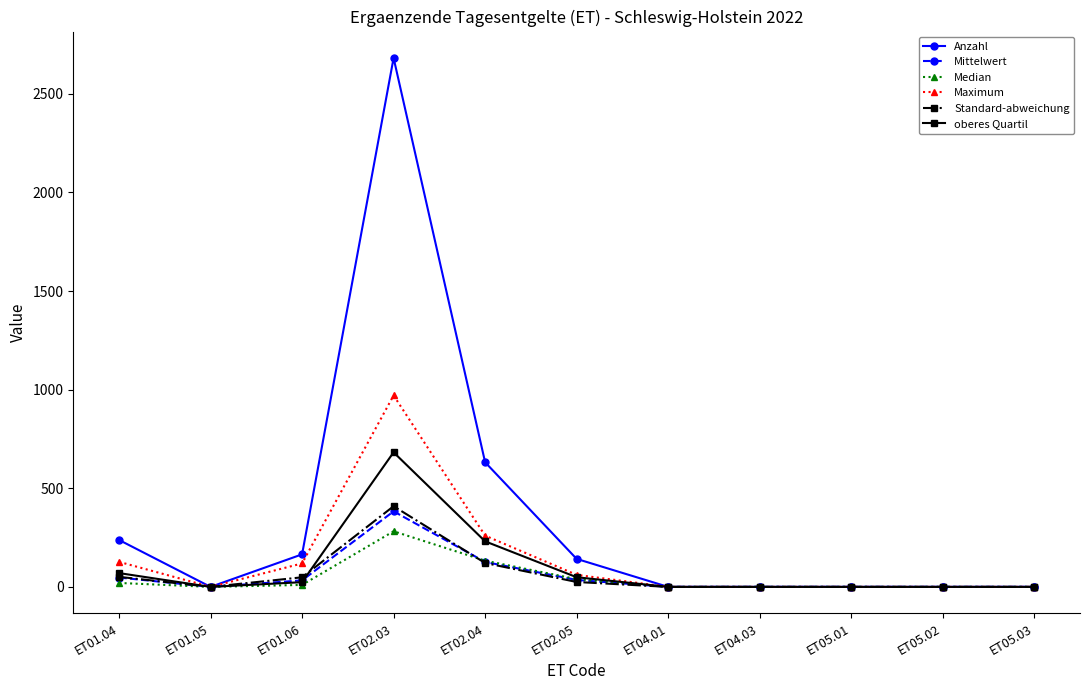

Which series has the largest total across all categories?

Anzahl